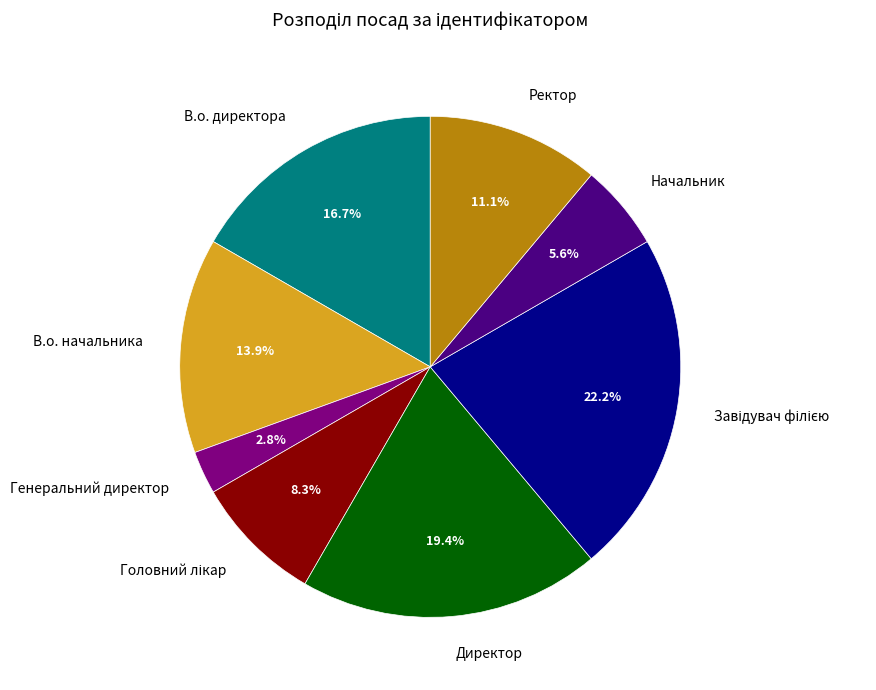

To the nearest percent, what percentage of the pie is В.о. начальника?

14%